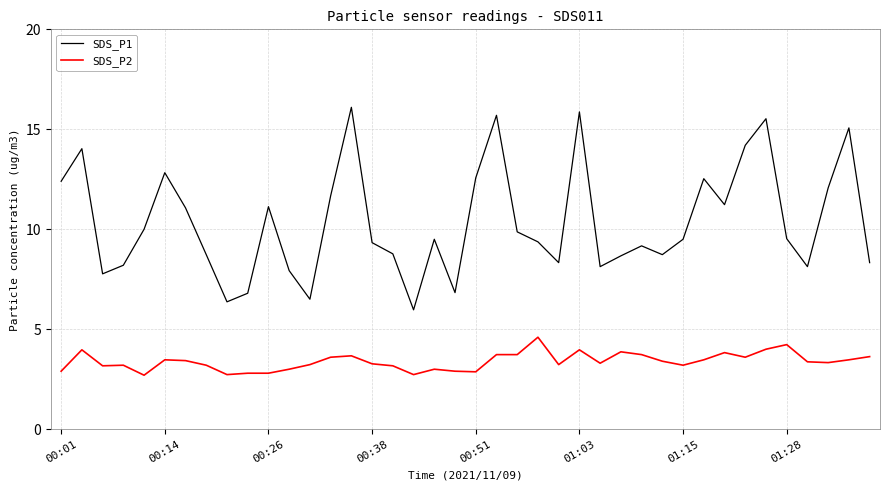

What is the maximum value for SDS_P1?

16.1